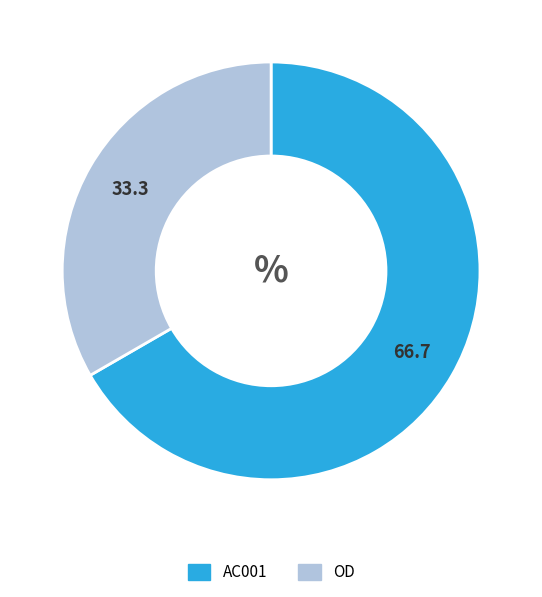

Is the sum of OD and AC001 greater than half?

Yes